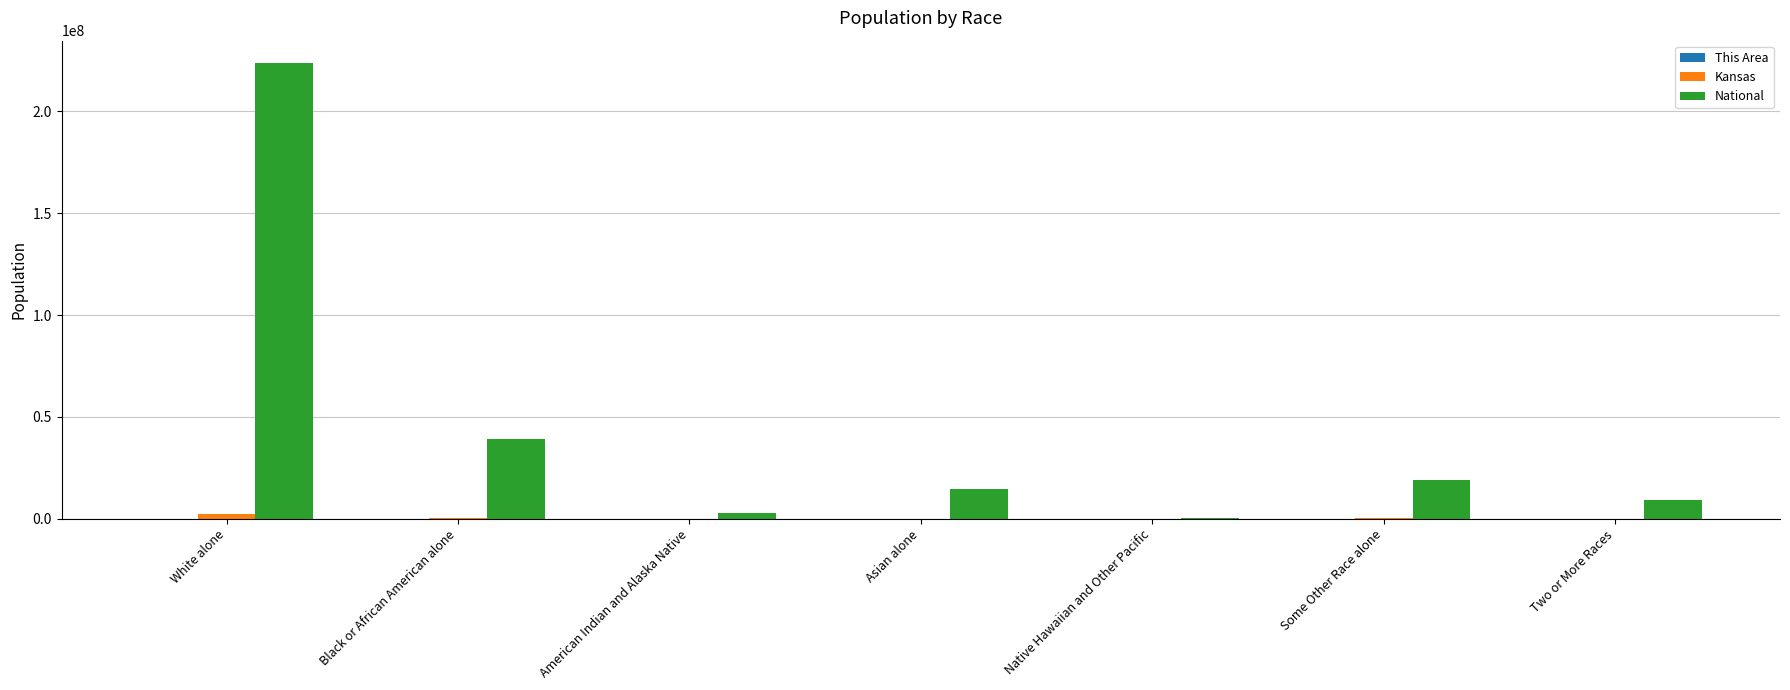

Which series changed the most between White alone and Native Hawaiian and Other Pacific?

National